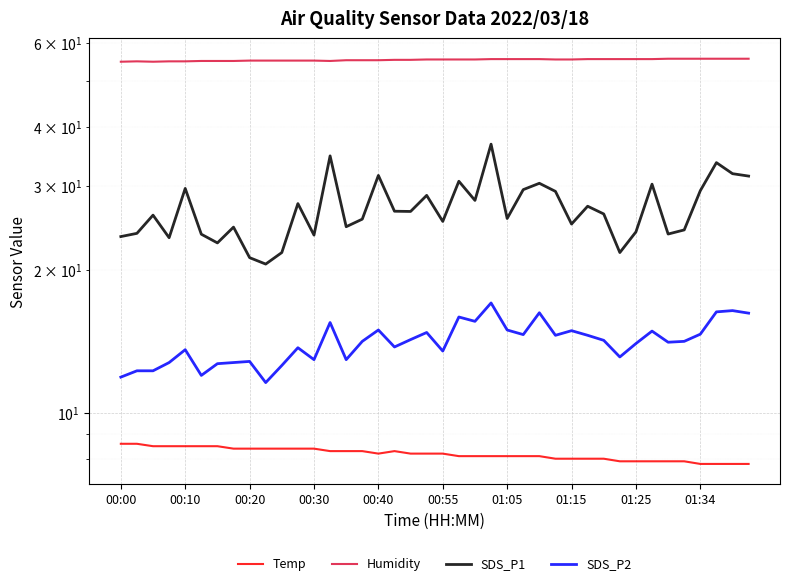

The value of SDS_P2 at 00:30 is 12.8. True or false?

True